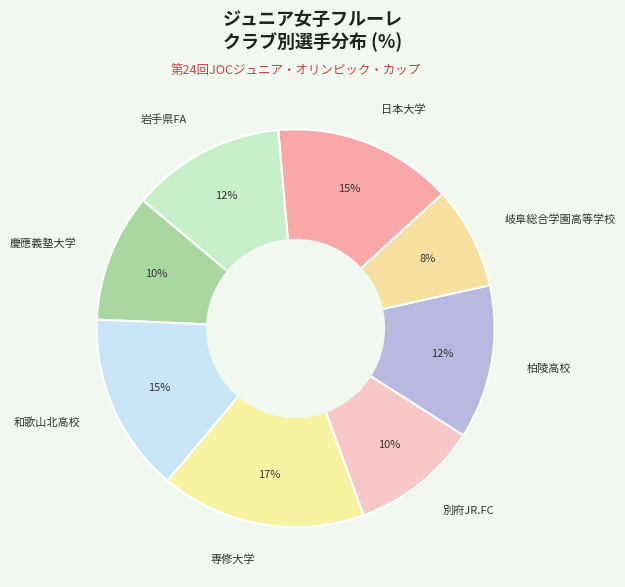

Is there any slice that represents more than half of the pie?

No